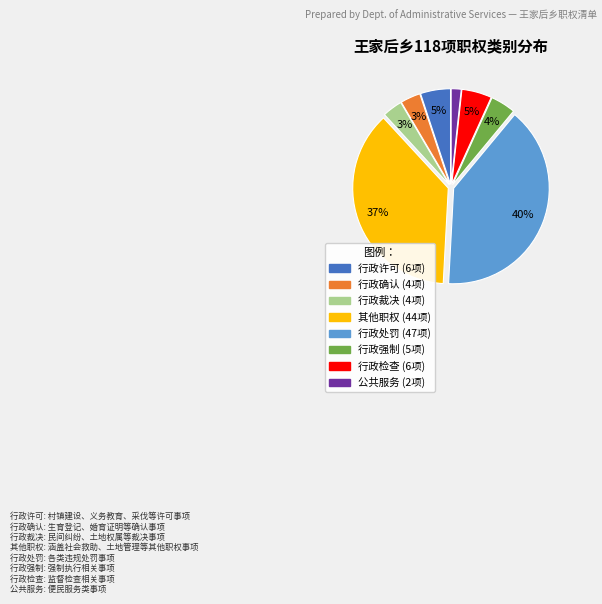

Combined, do 行政裁决 and 行政处罚 account for over 50%?

No